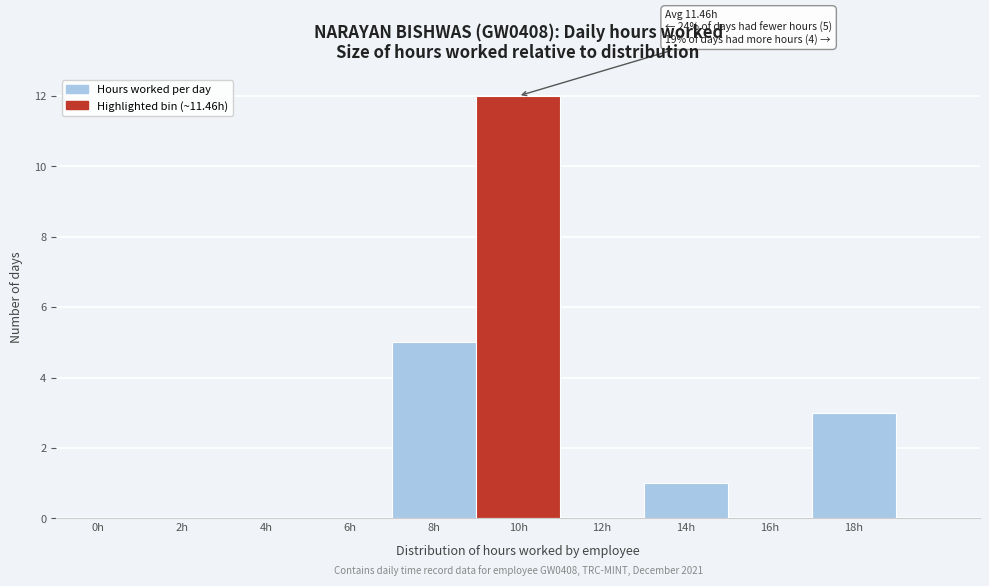

Reading right to left, list all the values displayed in this chart.

18h=3	16h=0	14h=1	12h=0	10h=12	8h=5	6h=0	4h=0	2h=0	0h=0